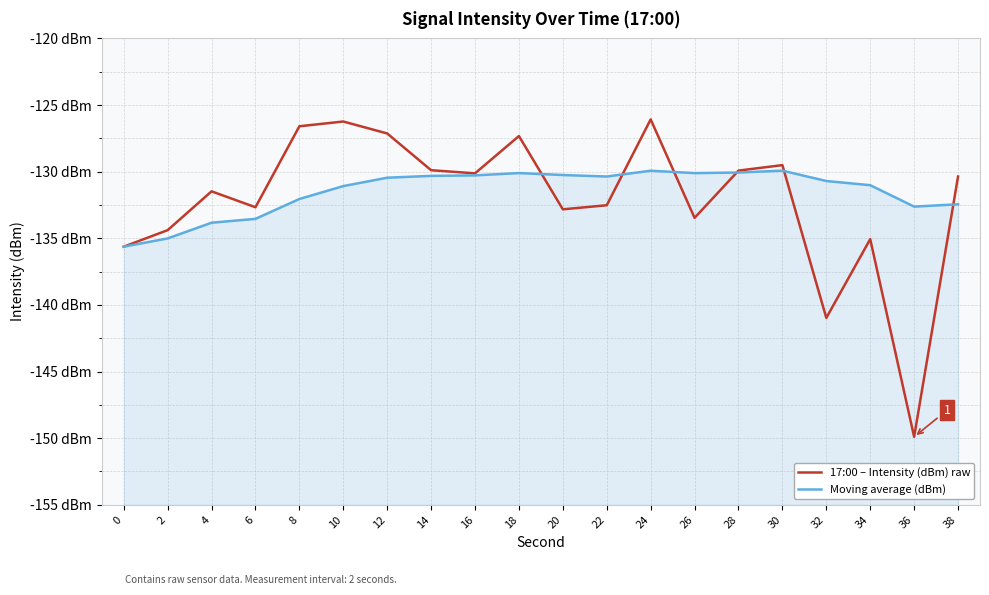

How many data points in 17:00 – Intensity (dBm) raw are less than -130?

12